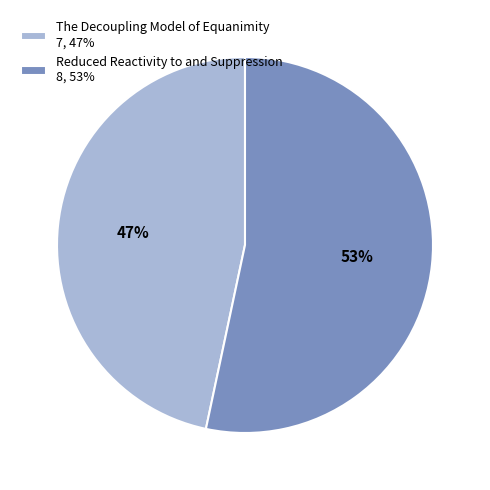

To the nearest percent, what portion does Reduced Reactivity to and Suppression represent?

53%